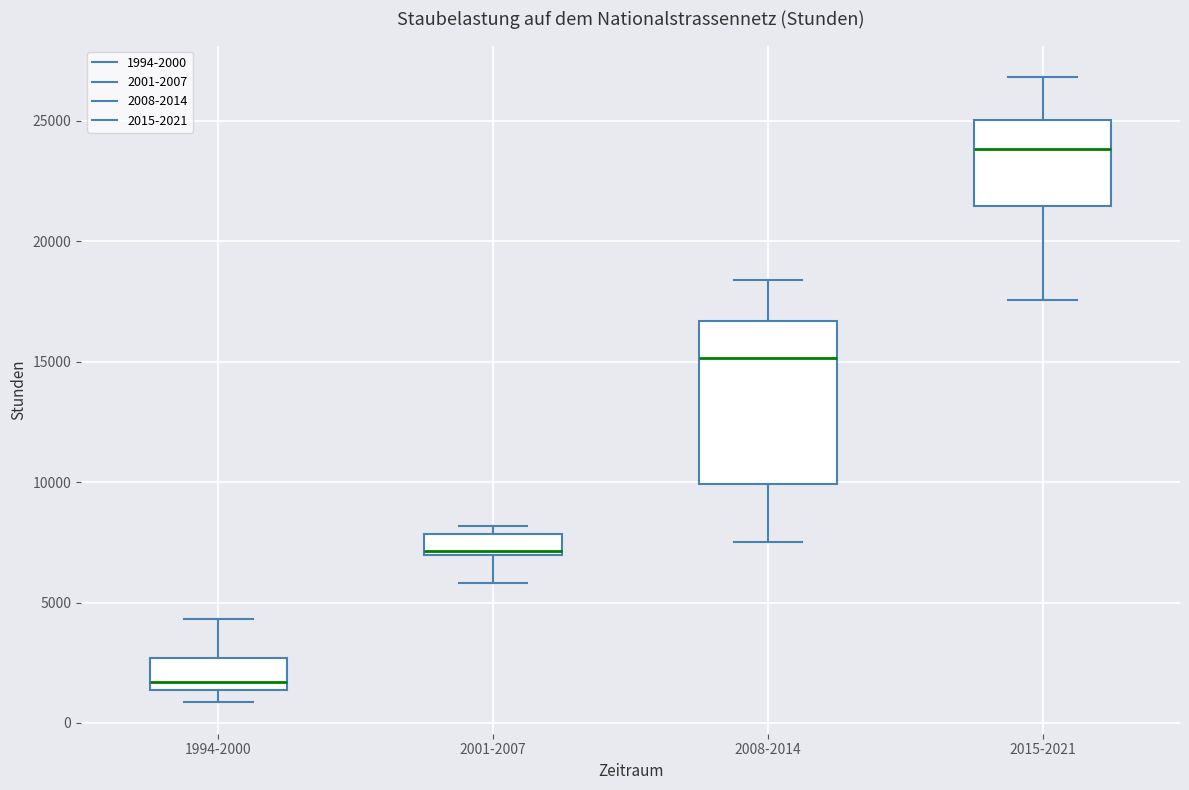

Which box is the tallest, from its lower edge to its upper edge?

2008-2014